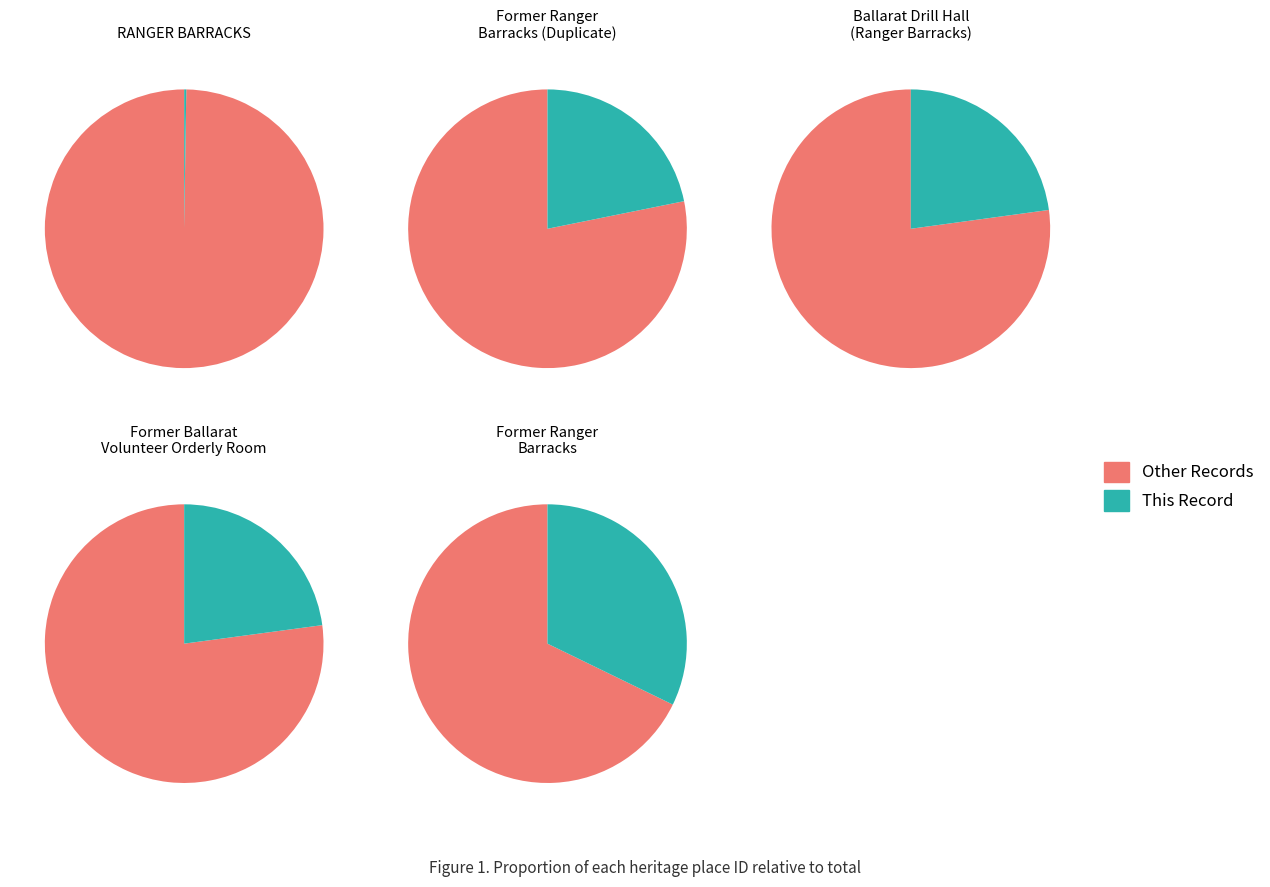

To the nearest percent, what is the difference between the largest and smallest slice percentages?

32%